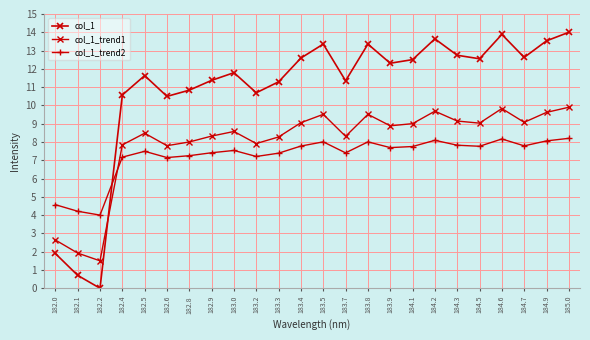

How many data points does each series have?

24